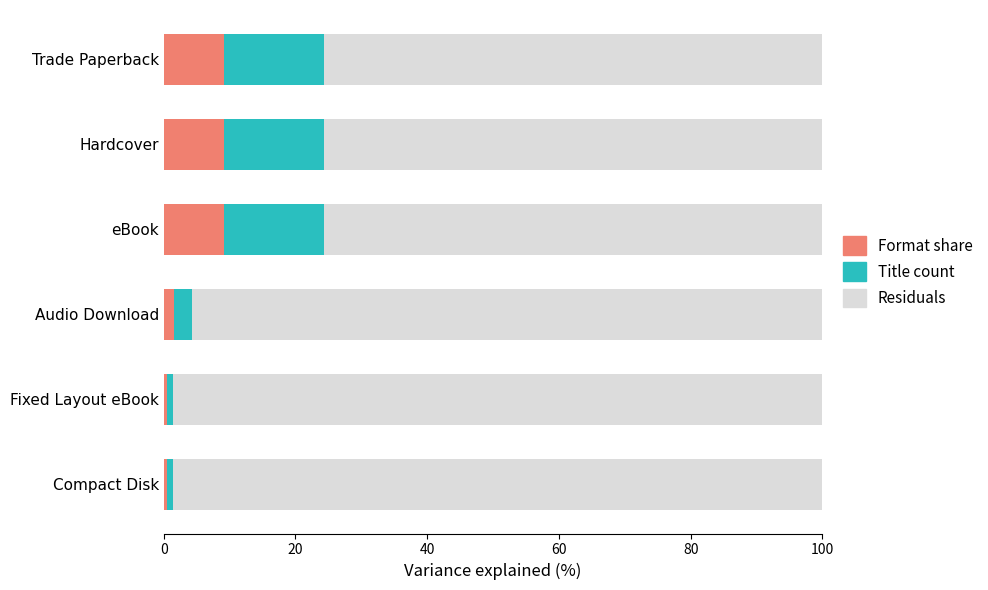

What is the total value across all series at Hardcover?

100.0